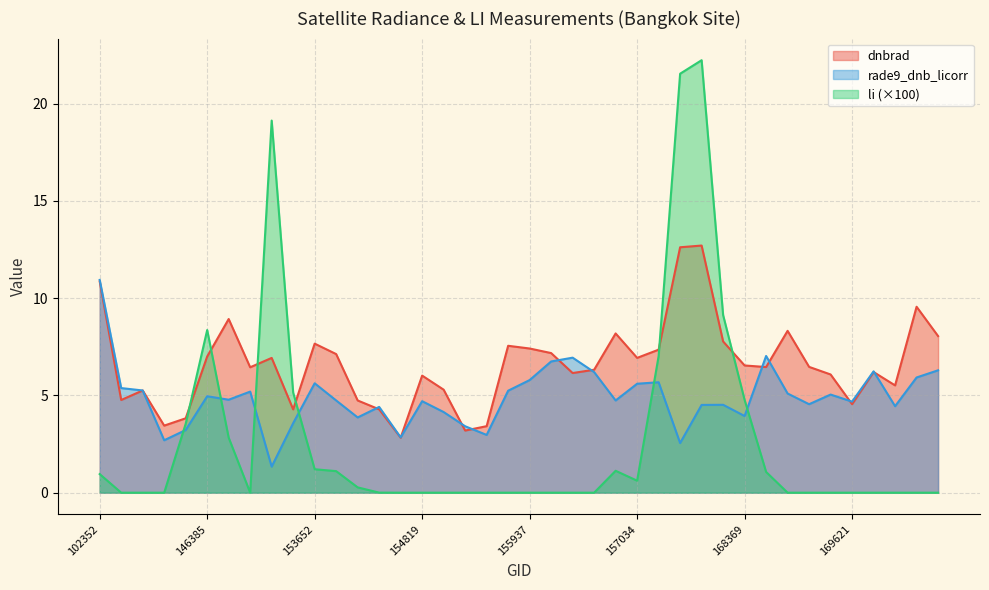

Reading left to right, extract all data points from this chart.

dnbrad: 102352=10.9	103686=4.8	143237=5.3	145819=3.4	146194=3.8	146385=7.0	147913=8.9	148741=6.4	152628=6.9	153371=4.3	153652=7.7	153840=7.1	154022=4.7	154213=4.3	154406=2.8	154819=6.0	155011=5.3	155191=3.2	155557=3.4	155739=7.5	155937=7.4	156115=7.2	156294=6.1	156479=6.3	156840=8.2	157034=6.9	157411=7.4	157819=12.6	158016=12.7	158550=7.8	168369=6.5	168722=6.5	169250=8.3	169262=6.5	169440=6.1	169621=4.5	169799=6.2	169981=5.5	170155=9.6	170168=8.0
rade9_dnb_licorr: 102352=10.9	103686=5.4	143237=5.3	145819=2.7	146194=3.2	146385=5.0	147913=4.8	148741=5.2	152628=1.3	153371=3.6	153652=5.6	153840=4.7	154022=3.9	154213=4.4	154406=2.8	154819=4.7	155011=4.1	155191=3.4	155557=3.0	155739=5.2	155937=5.8	156115=6.7	156294=6.9	156479=6.2	156840=4.7	157034=5.6	157411=5.7	157819=2.6	158016=4.5	158550=4.5	168369=3.9	168722=7.0	169250=5.1	169262=4.5	169440=5.0	169621=4.7	169799=6.2	169981=4.4	170155=5.9	170168=6.3
li: 102352=1.0	103686=0.0	143237=0.0	145819=0.0	146194=3.5	146385=8.4	147913=2.8	148741=0.0	152628=19.1	153371=5.1	153652=1.2	153840=1.1	154022=0.3	154213=0.0	154406=0.0	154819=0.0	155011=0.0	155191=0.0	155557=0.0	155739=0.0	155937=0.0	156115=0.0	156294=0.0	156479=0.0	156840=1.1	157034=0.6	157411=7.0	157819=21.5	158016=22.2	158550=9.1	168369=4.8	168722=1.1	169250=0.0	169262=0.0	169440=0.0	169621=0.0	169799=0.0	169981=0.0	170155=0.0	170168=0.0